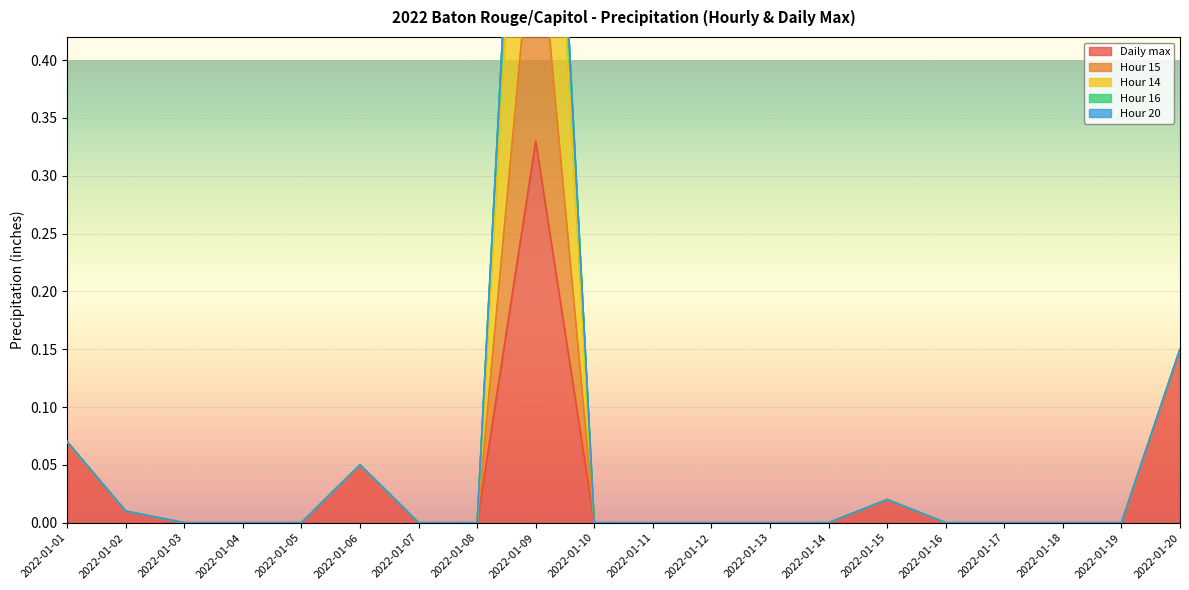

True or false: Hour 15 has a value of 0.0 at 2022-01-17.

True